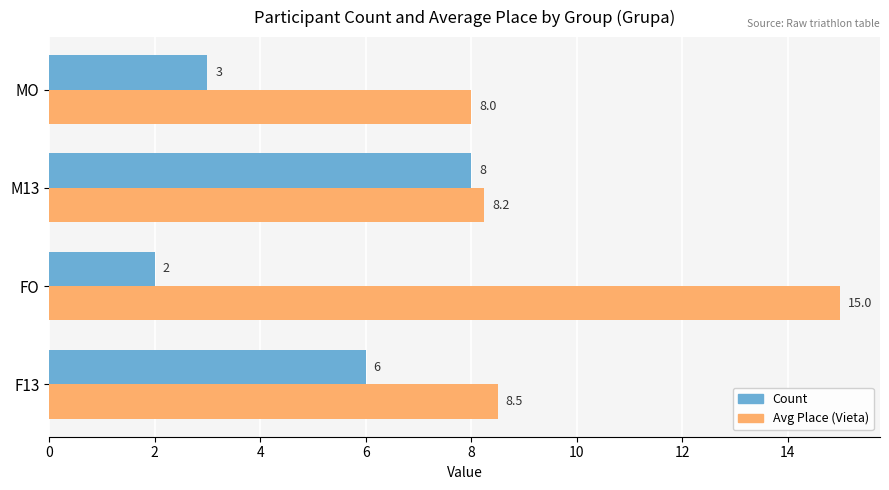

Between F13 and M13, which series saw the biggest shift?

Count